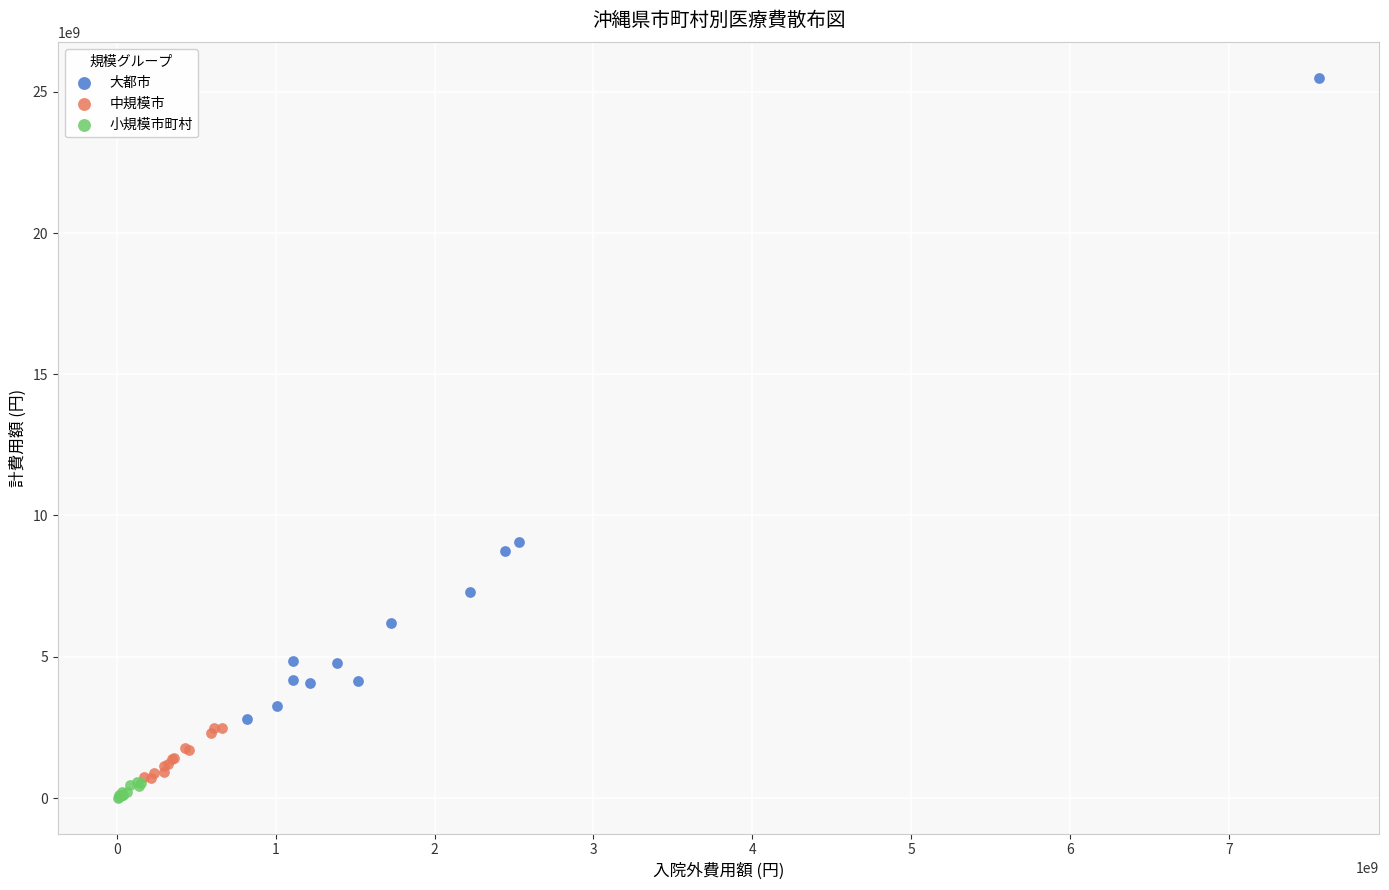

Which series has the widest spread of Y values?

大都市